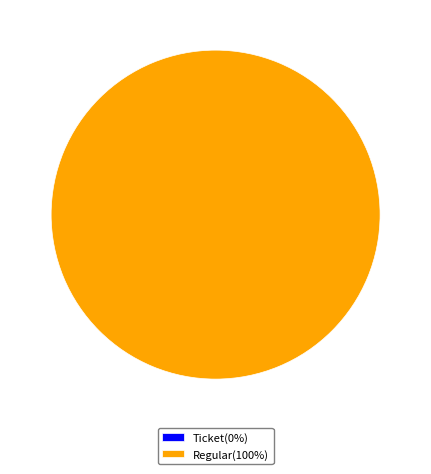

What percentage do Ticket and Regular together represent?

100.0%